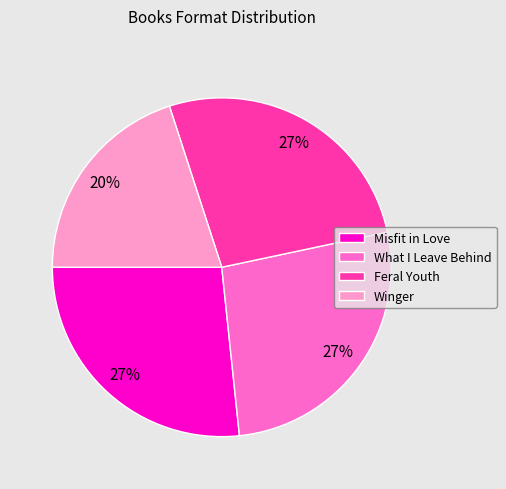

To the nearest percent, what is the combined percentage of Feral Youth and What I Leave Behind?

53%